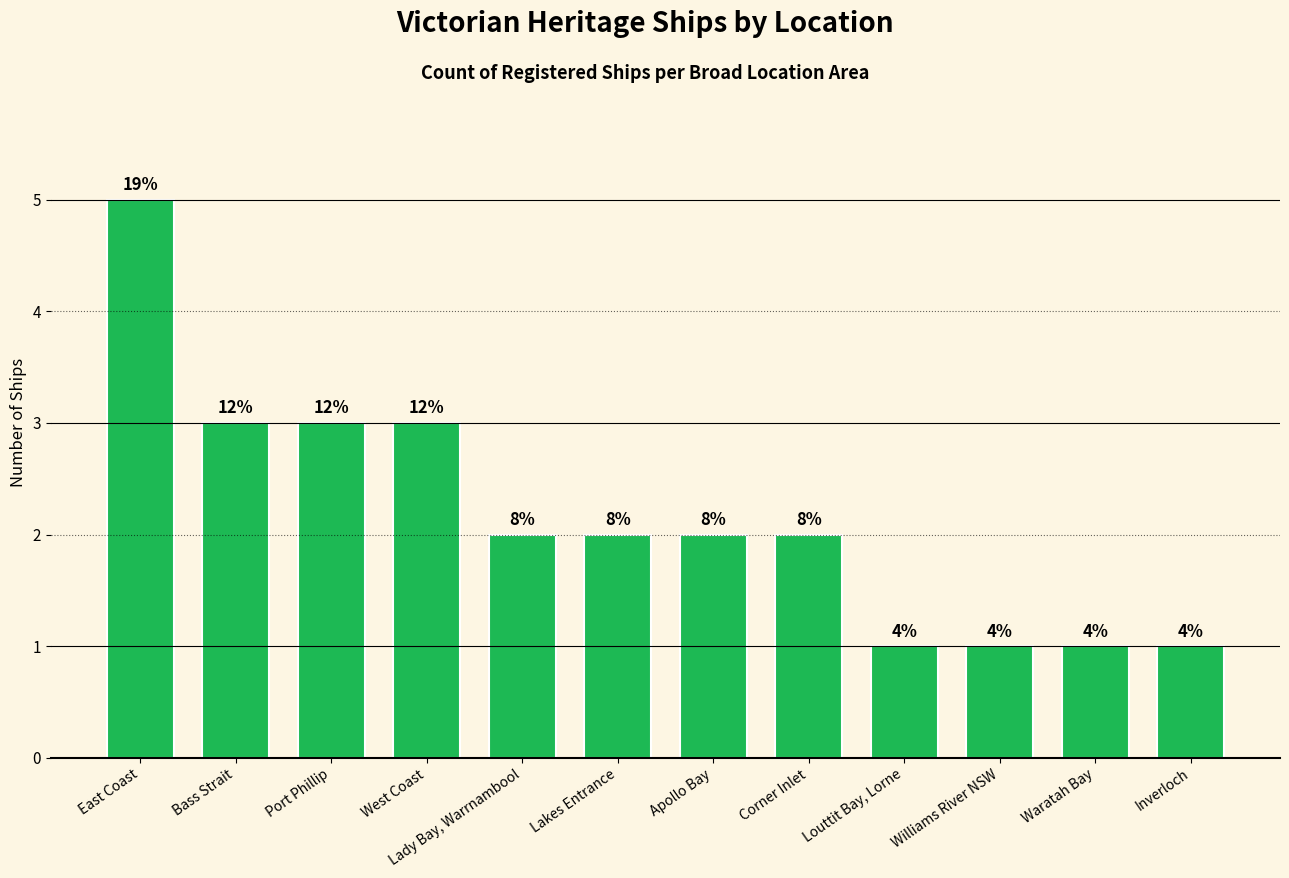

List the labels in order of value, largest first.

East Coast, Bass Strait, Port Phillip, West Coast, Lady Bay, Warrnambool, Lakes Entrance, Apollo Bay, Corner Inlet, Louttit Bay, Lorne, Williams River NSW, Waratah Bay, Inverloch